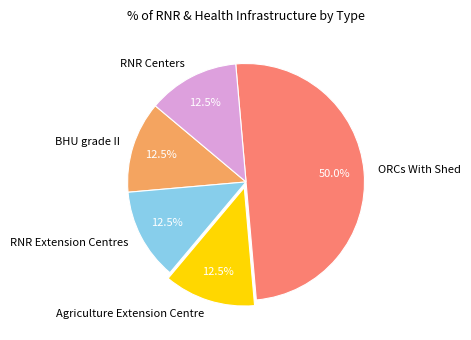

Which category has the biggest portion of the pie?

ORCs With Shed